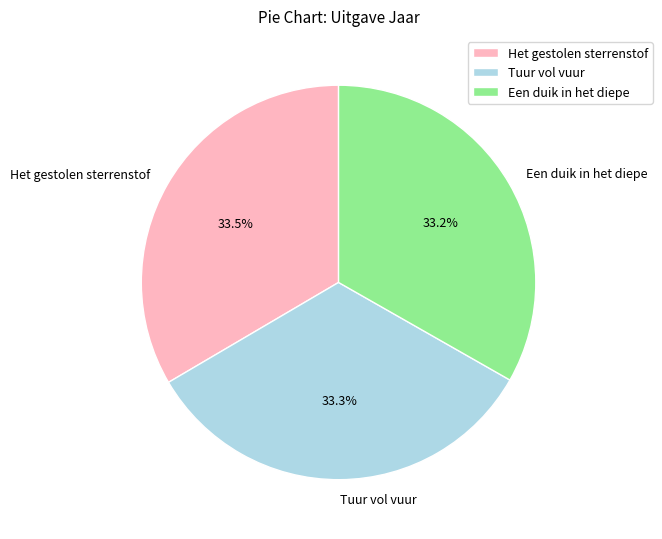

How many segments does this pie chart have?

3